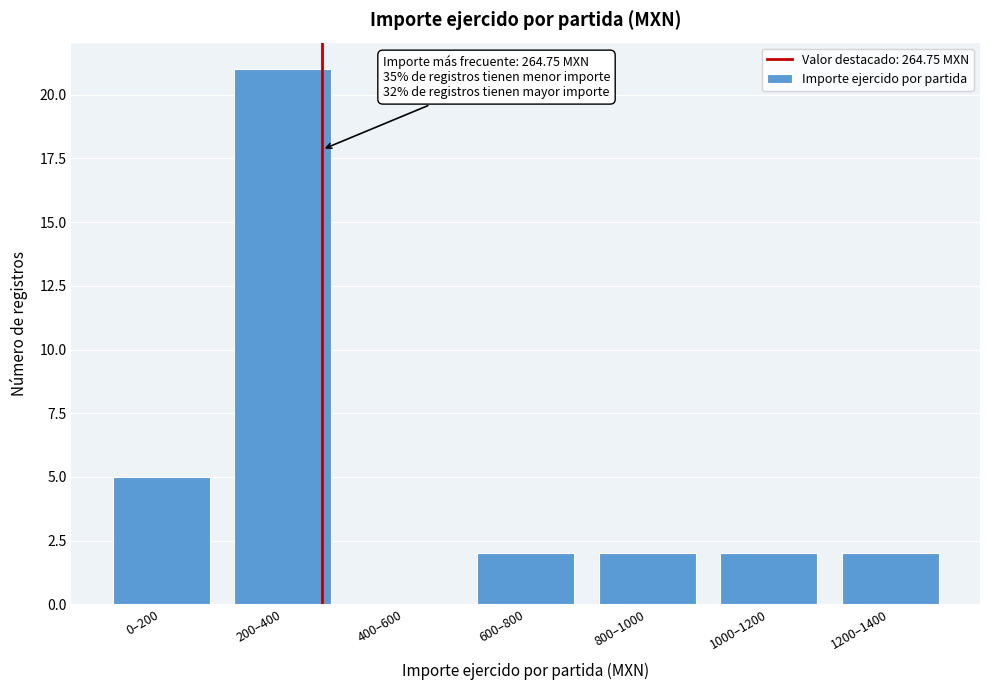

Reading left to right, list all the values displayed in this chart.

0–200=5	200–400=21	400–600=0	600–800=2	800–1000=2	1000–1200=2	1200–1400=2